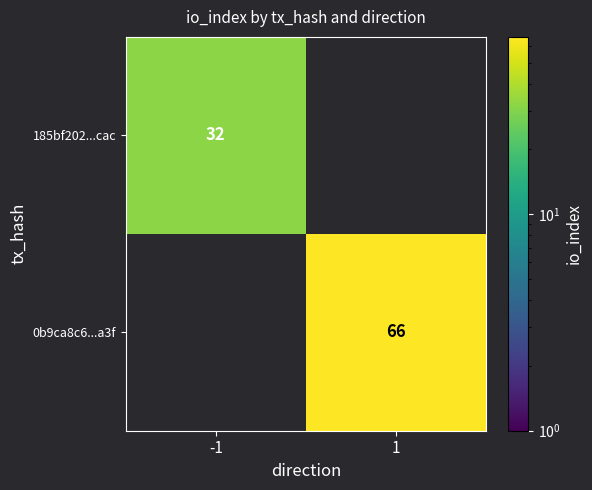

Is it true that 185bf202...cac equals 32 at -1?

True